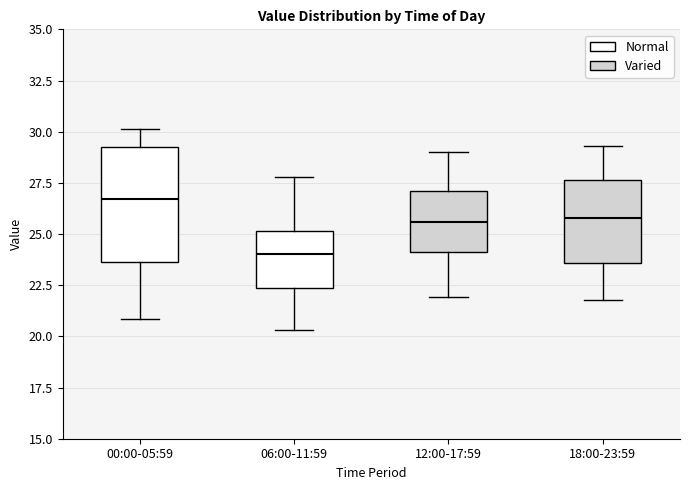

Which box has the highest median line?

00:00-05:59